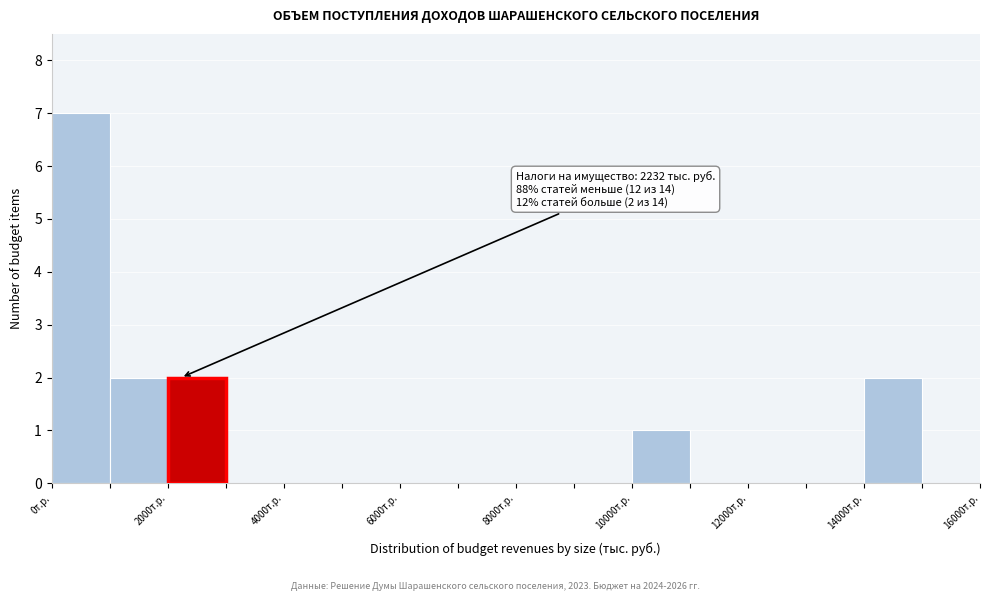

Which range on the x-axis has the tallest bar?

0 to 1000